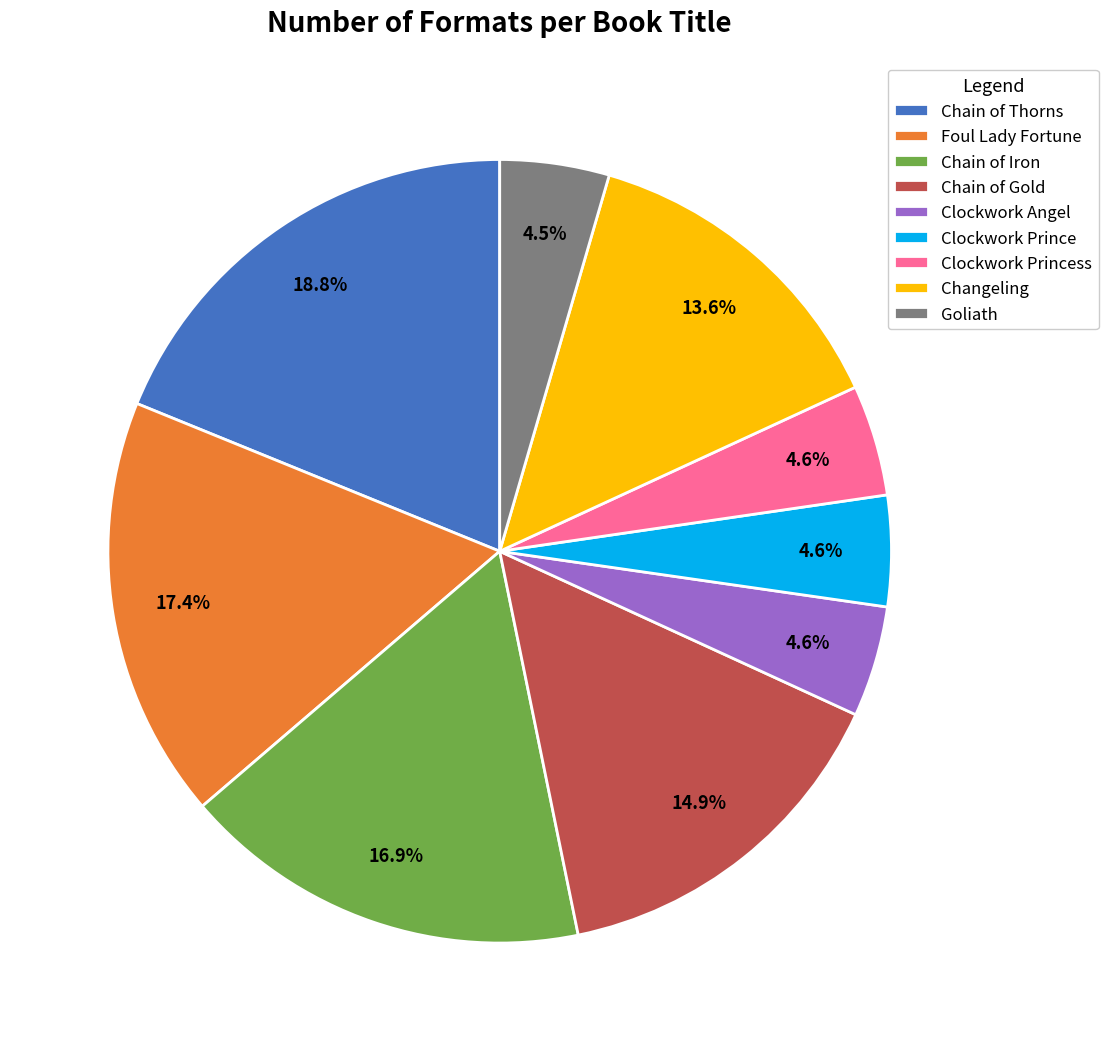

What is the largest slice in the pie chart?

Chain of Thorns